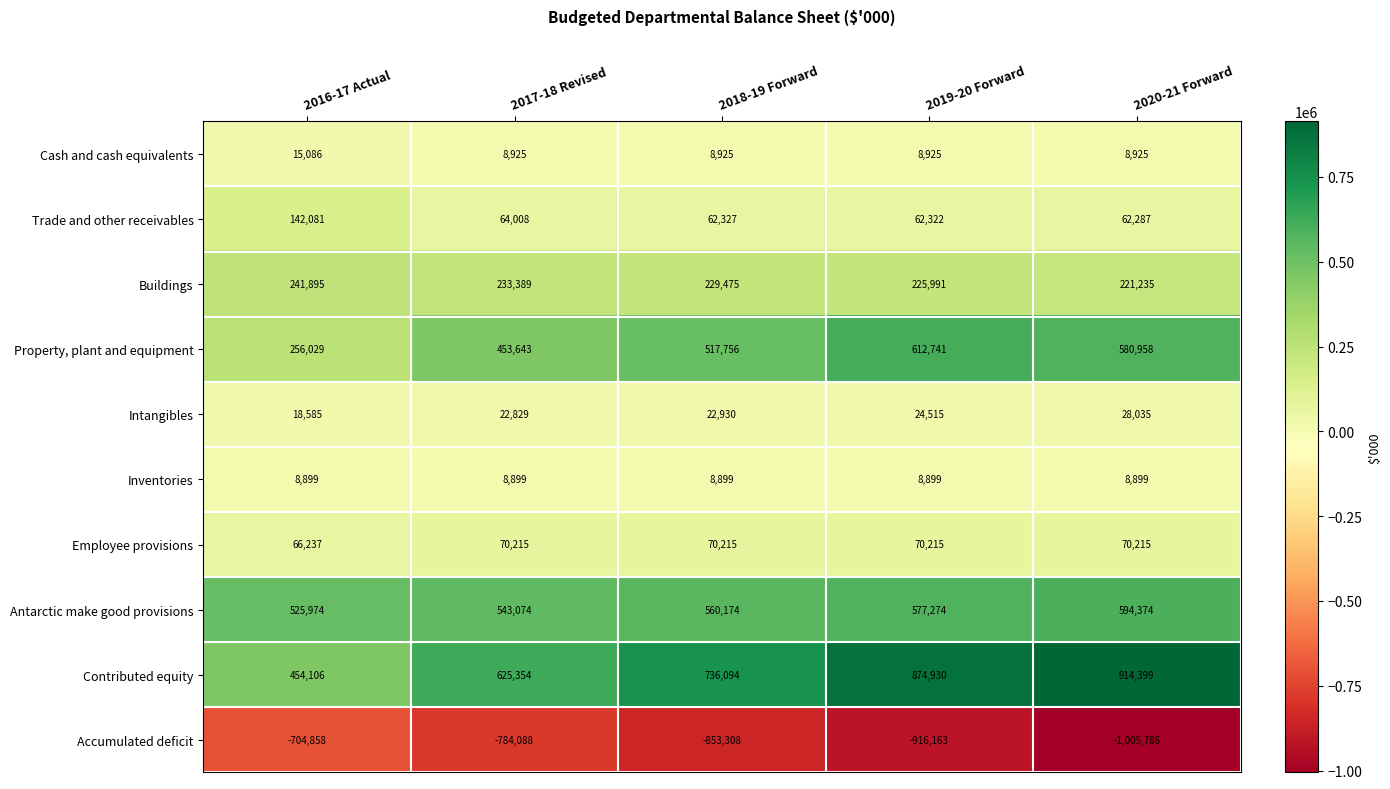

Rank the series by their maximum value, from highest to lowest.

Contributed equity, Property, plant and equipment, Antarctic make good provisions, Buildings, Trade and other receivables, Employee provisions, Intangibles, Cash and cash equivalents, Inventories, Accumulated deficit